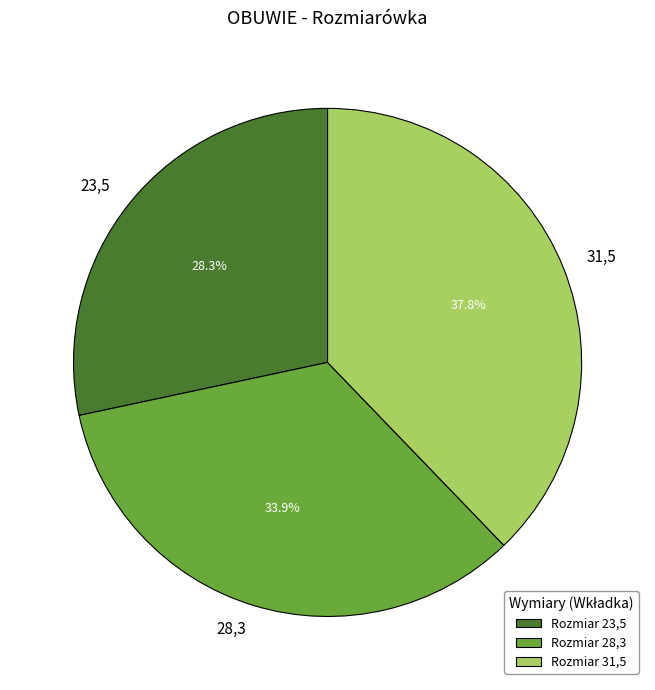

What is the total percentage of 28,3 and 31,5?

71.7%